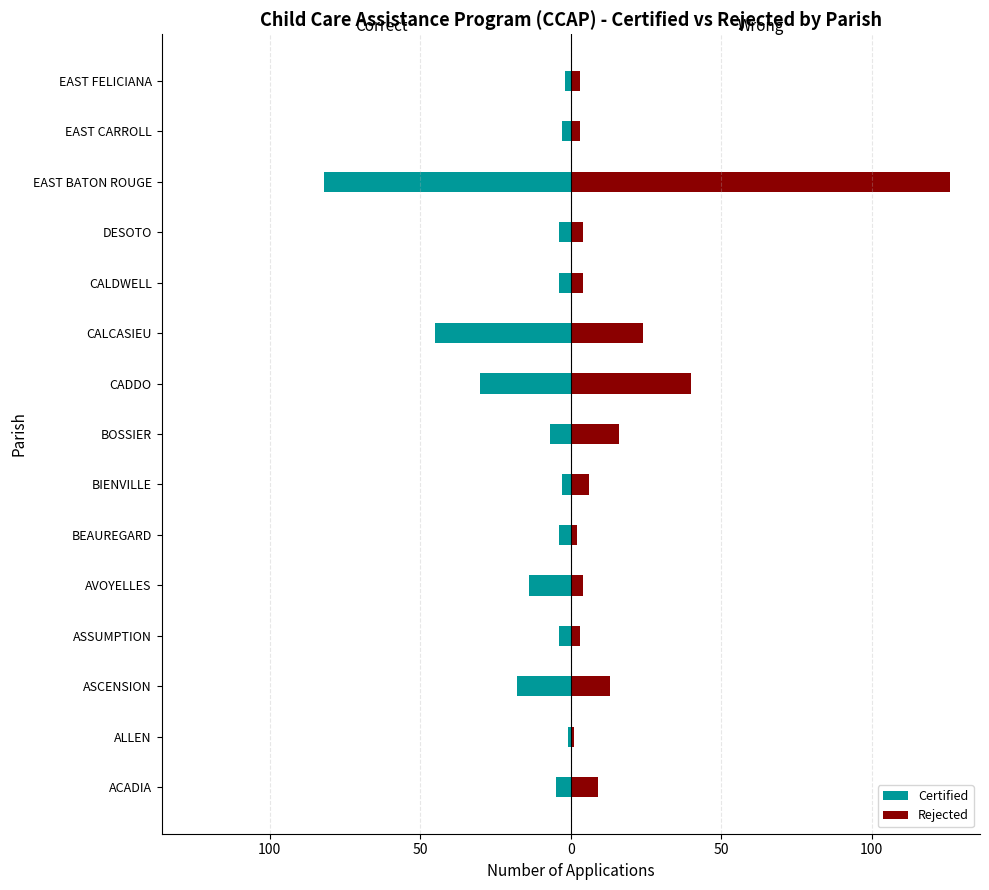

How many bars are there in total?

30